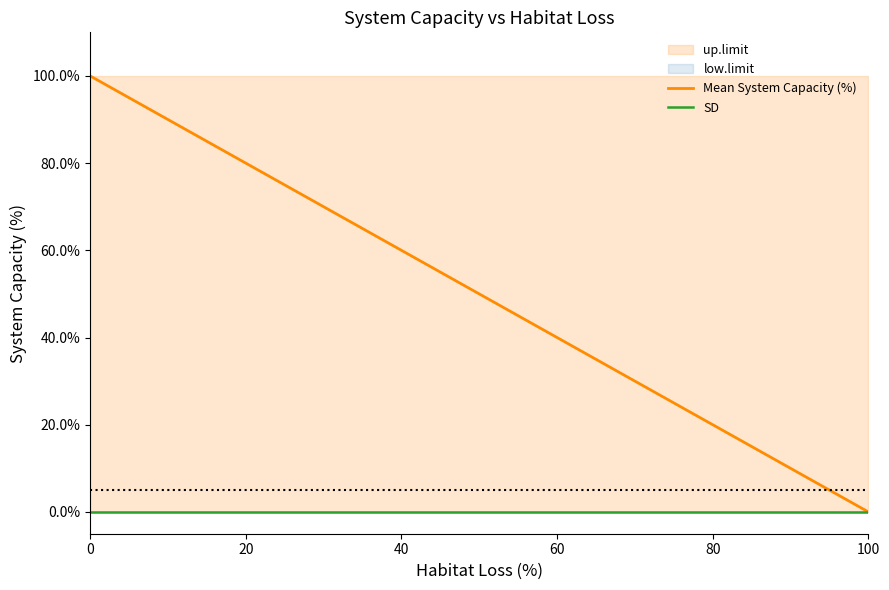

Between 60 and 80, which series saw the biggest shift?

Mean System Capacity (%)